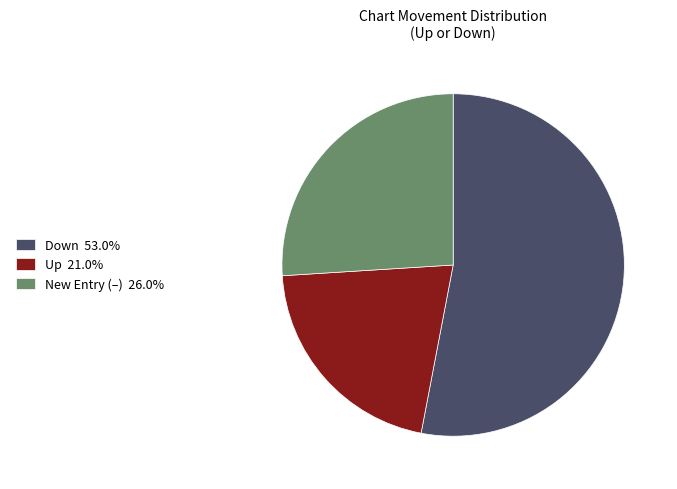

Is the sum of Down 53.0% and Up 21.0% greater than half?

Yes